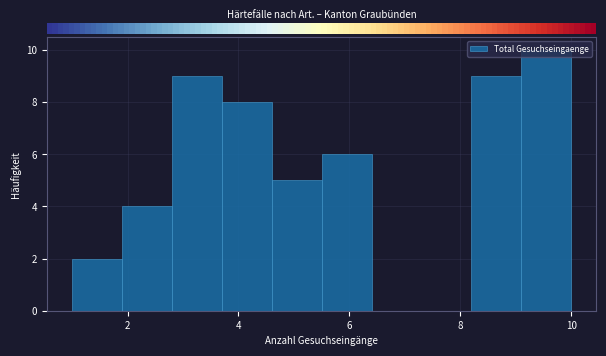

Over which range of the x-axis is the bar tallest?

9.1 to 10.0